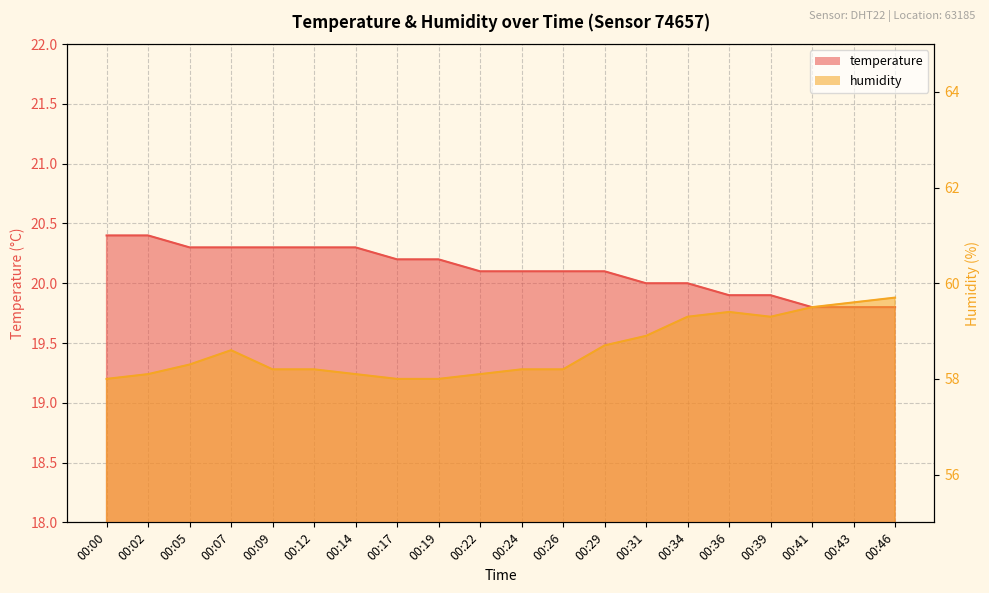

Where is humidity nearest to the value 58?

00:00